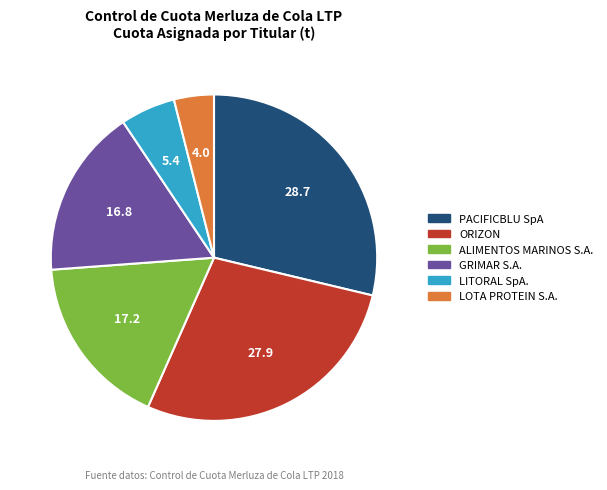

Which category has the smallest portion of the pie?

LOTA PROTEIN S.A.